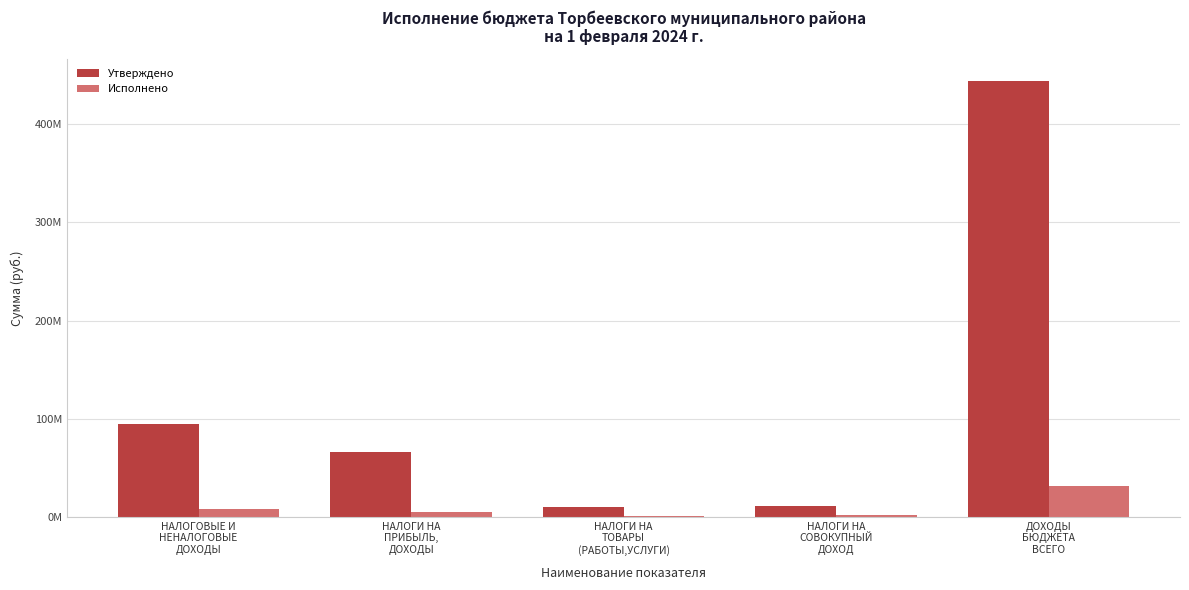

List the labels in order of Исполнено value, largest first.

ДОХОДЫ
БЮДЖЕТА
ВСЕГО, НАЛОГОВЫЕ И
НЕНАЛОГОВЫЕ
ДОХОДЫ, НАЛОГИ НА
ПРИБЫЛЬ,
ДОХОДЫ, НАЛОГИ НА
СОВОКУПНЫЙ
ДОХОД, НАЛОГИ НА
ТОВАРЫ
(РАБОТЫ,УСЛУГИ)